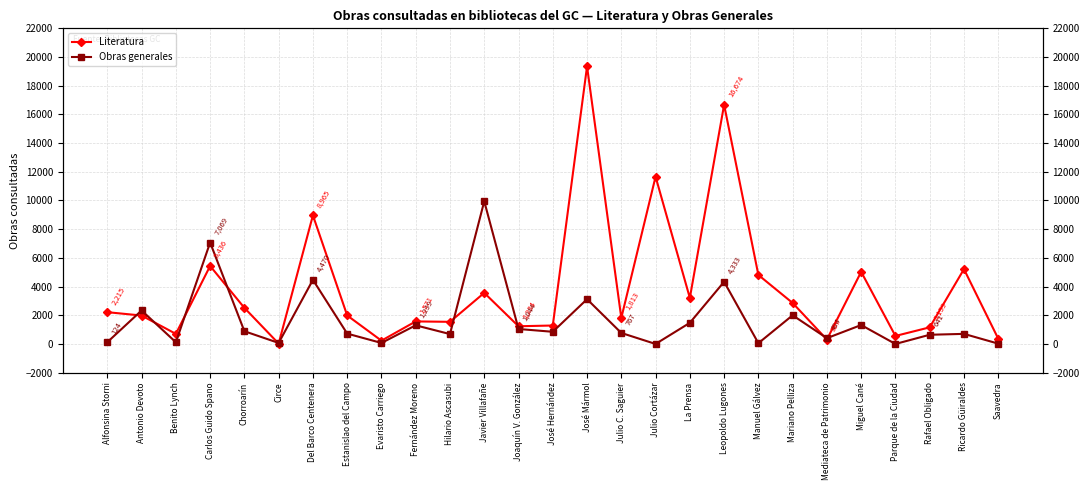

How many lines are shown in the chart?

2